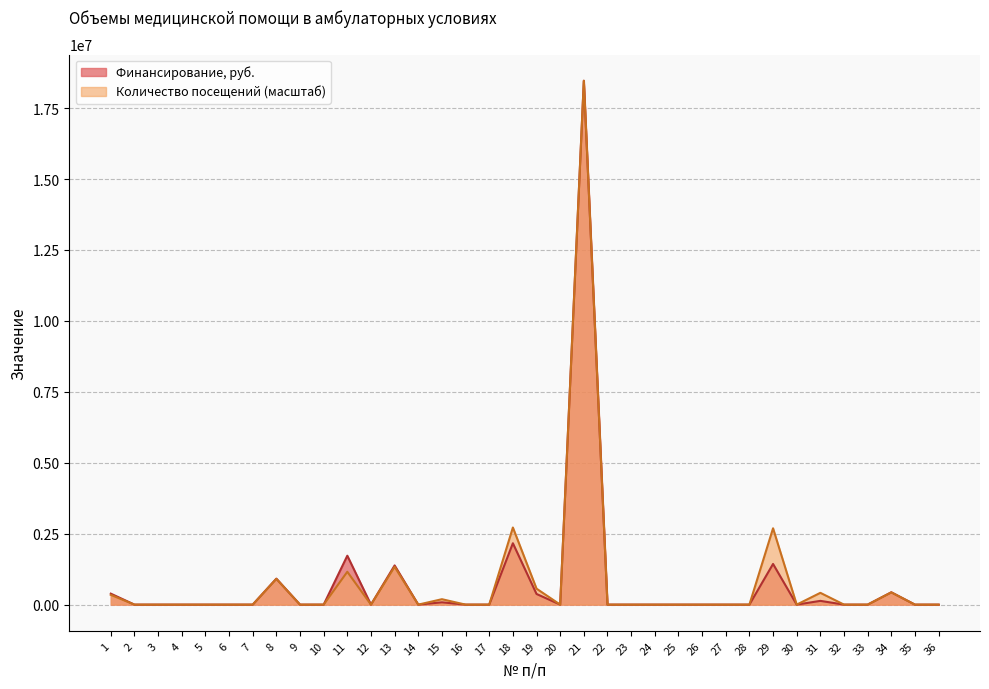

Is it true that Количество посещений equals -11741736.3 at 20?

False